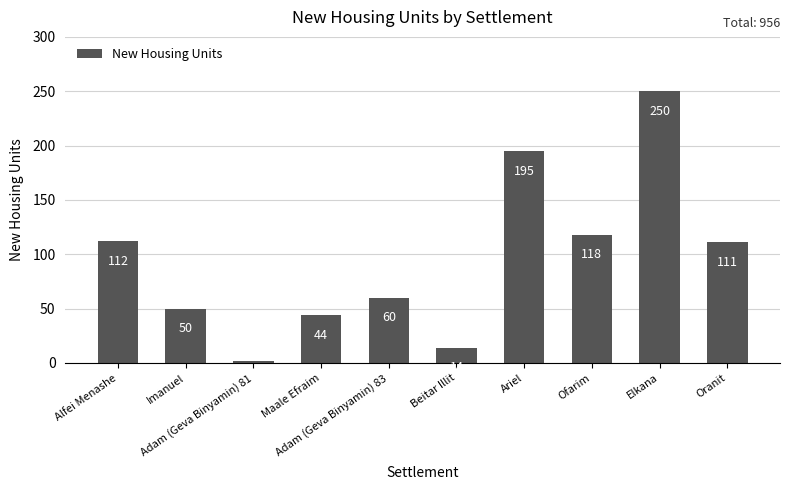

What is the sum of the values at Maale Efraim and Elkana?

294